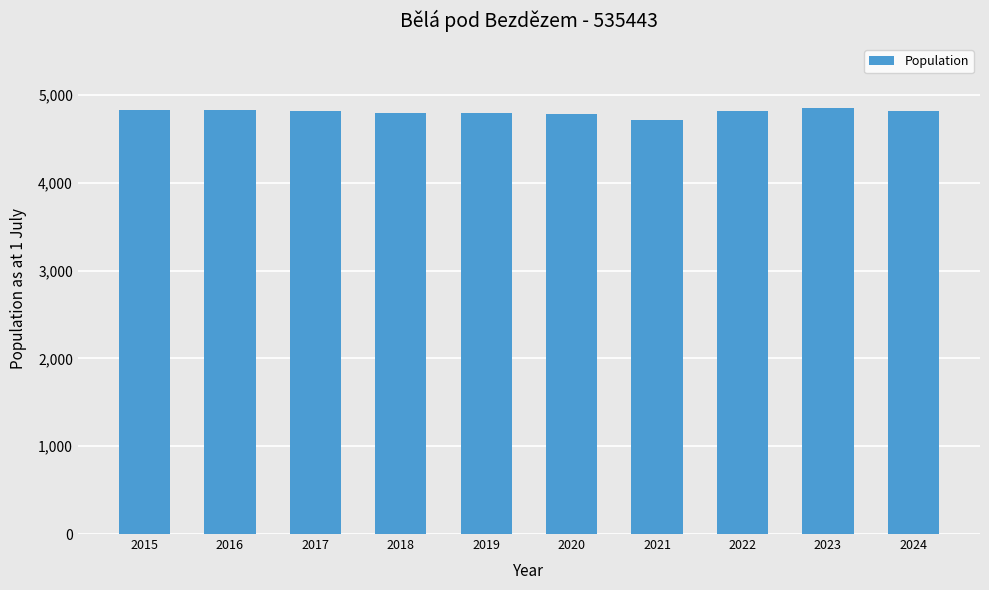

The chart shows a value of 2783 at 2023. True or false?

False